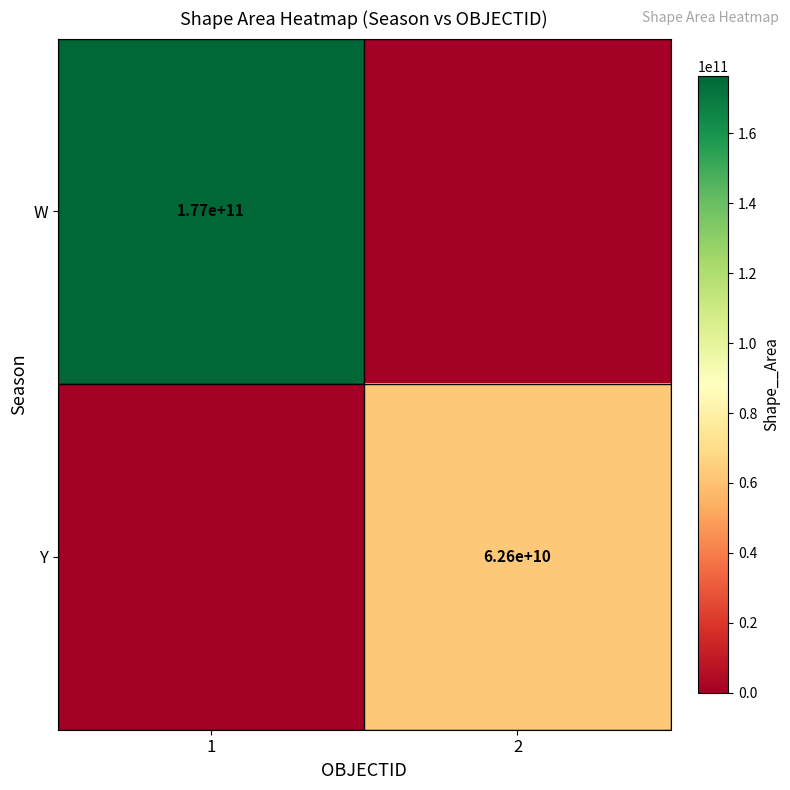

Is it true that Y equals 62600000000 at 2?

True